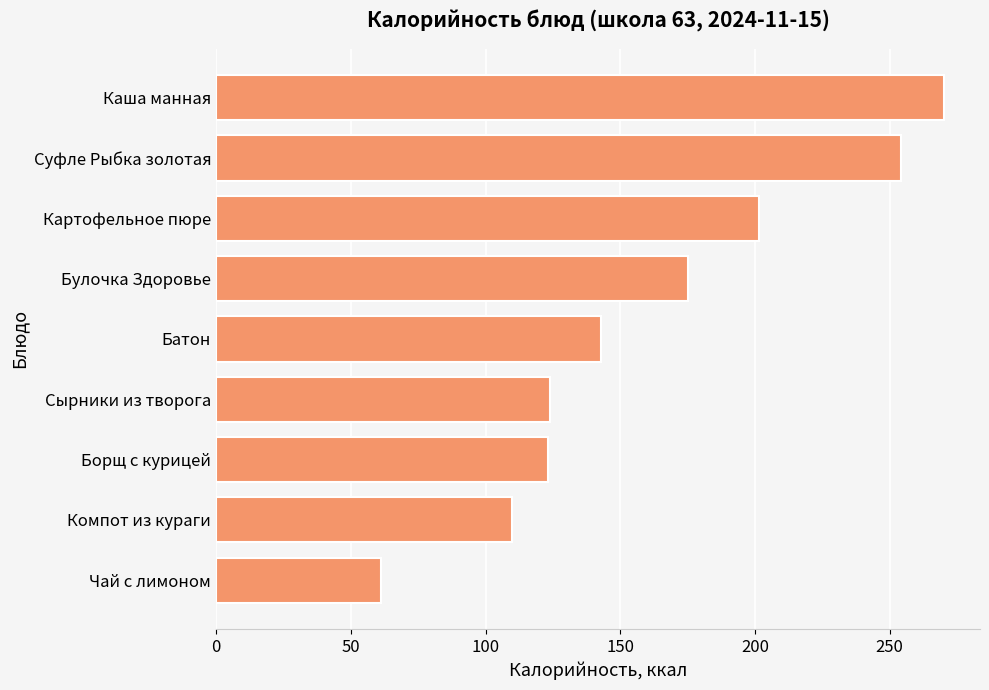

How many series are shown in this chart?

1